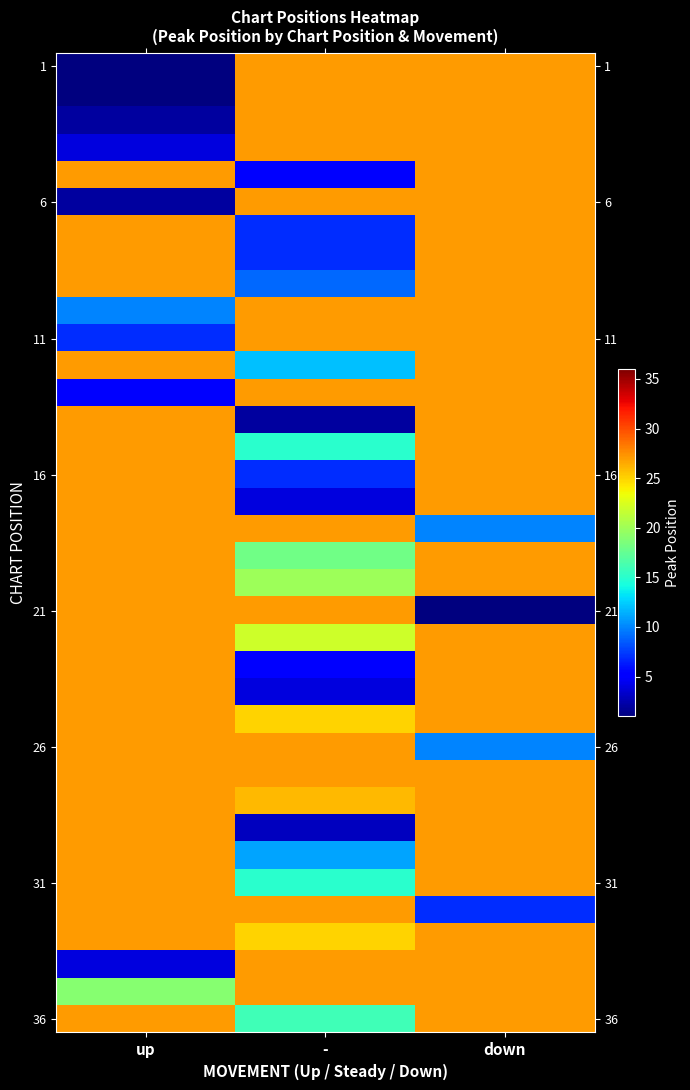

Which has a higher value, down or -?

down